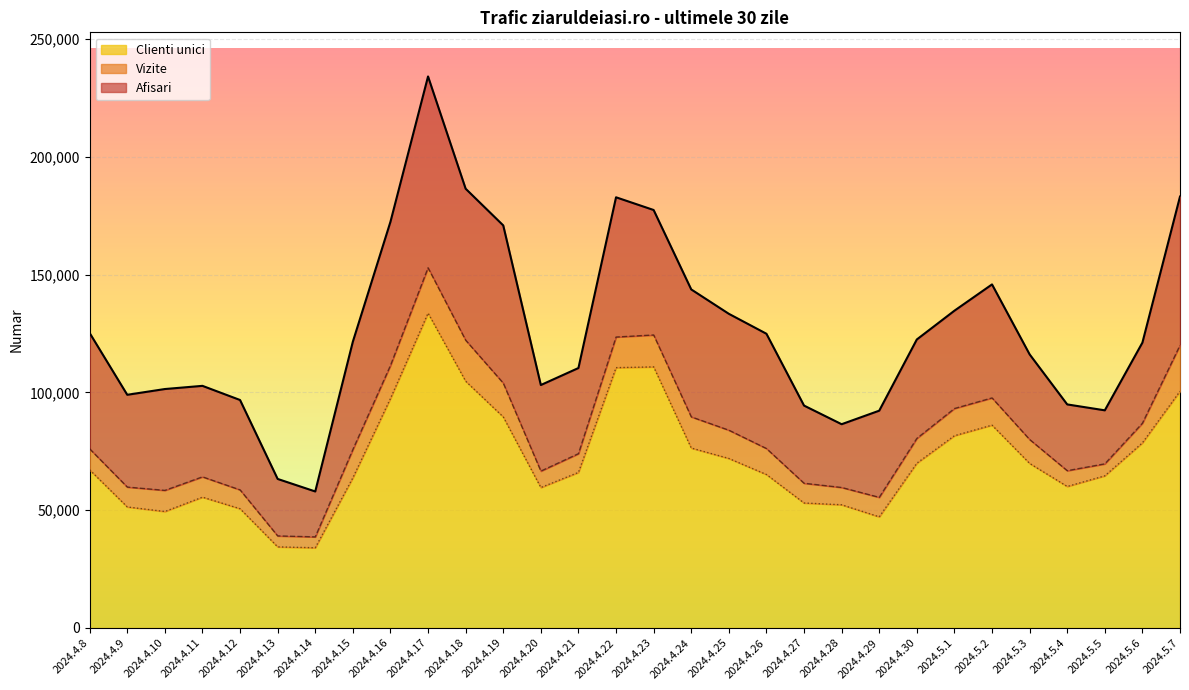

Reading right to left, extract all data points from this chart.

Afisari: 2024.5.7=183138	2024.5.6=121133	2024.5.5=92392	2024.5.4=94901	2024.5.3=116155	2024.5.2=145849	2024.5.1=134688	2024.4.30=122471	2024.4.29=92241	2024.4.28=86495	2024.4.27=94408	2024.4.26=124904	2024.4.25=133371	2024.4.24=143722	2024.4.23=177442	2024.4.22=182840	2024.4.21=110350	2024.4.20=103134	2024.4.19=170900	2024.4.18=186479	2024.4.17=234140	2024.4.16=172430	2024.4.15=121534	2024.4.14=57944	2024.4.13=63258	2024.4.12=96774	2024.4.11=102783	2024.4.10=101429	2024.4.9=98988	2024.4.8=125212
Vizite: 2024.5.7=120010	2024.5.6=86933	2024.5.5=69674	2024.5.4=66772	2024.5.3=80009	2024.5.2=97665	2024.5.1=93162	2024.4.30=80472	2024.4.29=55455	2024.4.28=59639	2024.4.27=61434	2024.4.26=76180	2024.4.25=83964	2024.4.24=89622	2024.4.23=124390	2024.4.22=123511	2024.4.21=73994	2024.4.20=66597	2024.4.19=103955	2024.4.18=122167	2024.4.17=152907	2024.4.16=111429	2024.4.15=75750	2024.4.14=38666	2024.4.13=39084	2024.4.12=58622	2024.4.11=64156	2024.4.10=58413	2024.4.9=59817	2024.4.8=76043
Clienti unici: 2024.5.7=100517	2024.5.6=78595	2024.5.5=64596	2024.5.4=60068	2024.5.3=69853	2024.5.2=86109	2024.5.1=81620	2024.4.30=69949	2024.4.29=47179	2024.4.28=52296	2024.4.27=53057	2024.4.26=65139	2024.4.25=71960	2024.4.24=76383	2024.4.23=110847	2024.4.22=110508	2024.4.21=66035	2024.4.20=59618	2024.4.19=89594	2024.4.18=104762	2024.4.17=133654	2024.4.16=97428	2024.4.15=63759	2024.4.14=34044	2024.4.13=34431	2024.4.12=50619	2024.4.11=55536	2024.4.10=49440	2024.4.9=51378	2024.4.8=67129